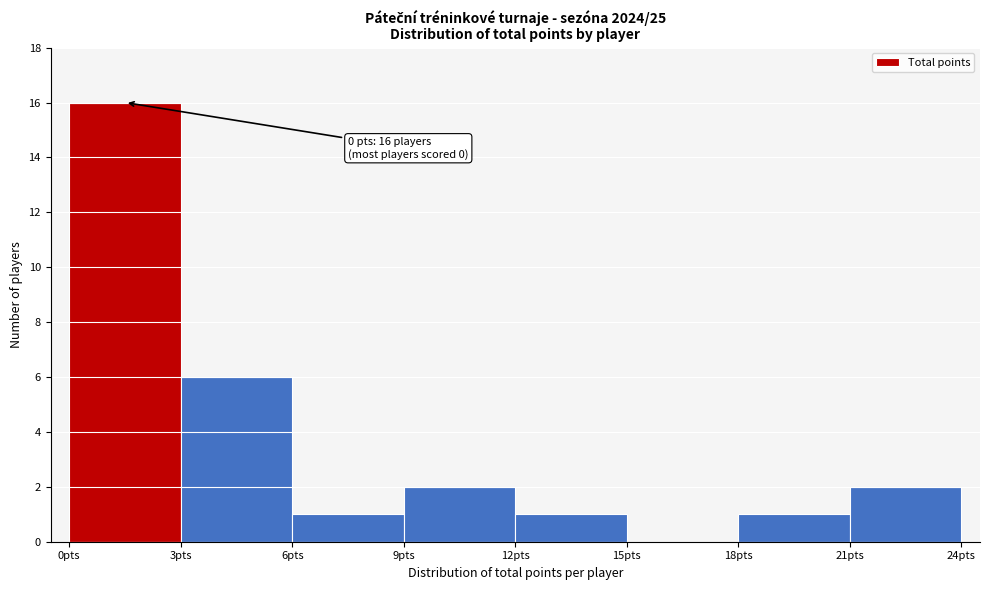

Which range on the x-axis has the tallest bar?

0 to 3